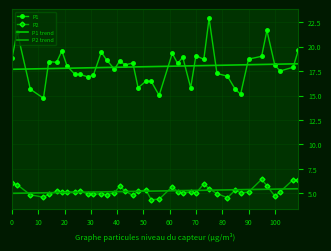

Reading left to right, transcribe all the data shown in this chart.

P1: 18.8	21.5	15.7	14.7	18.5	18.4	19.6	18.0	17.2	17.2	16.9	17.1	19.4	18.6	17.7	18.6	18.1	18.3	15.8	16.5	16.4	15.0	19.3	18.3	18.9	15.8	19.1	18.7	22.9	17.3	17.0	15.6	15.2	18.7	19.0	21.7	18.1	17.5	17.9	19.7
P2: 6.0	5.9	4.8	4.6	4.9	5.2	5.1	5.2	5.1	5.3	4.9	4.9	5.0	4.8	5.1	5.7	5.2	4.8	5.2	5.3	4.3	4.4	5.7	5.2	5.0	5.2	5.0	6.0	5.5	5.0	4.5	5.3	5.0	5.1	6.4	5.8	4.7	5.2	6.4	6.3
P1 trend: 17.7	17.7	17.7	17.8	17.8	17.8	17.8	17.8	17.8	17.8	17.8	17.9	17.9	17.9	17.9	17.9	17.9	17.9	17.9	18.0	18.0	18.0	18.0	18.0	18.0	18.0	18.1	18.1	18.1	18.1	18.1	18.1	18.1	18.2	18.2	18.2	18.2	18.2	18.2	18.3
P2 trend: 5.0	5.0	5.0	5.1	5.1	5.1	5.1	5.1	5.1	5.1	5.1	5.1	5.1	5.2	5.2	5.2	5.2	5.2	5.2	5.2	5.2	5.2	5.3	5.3	5.3	5.3	5.3	5.3	5.3	5.3	5.4	5.4	5.4	5.4	5.4	5.4	5.4	5.4	5.5	5.5